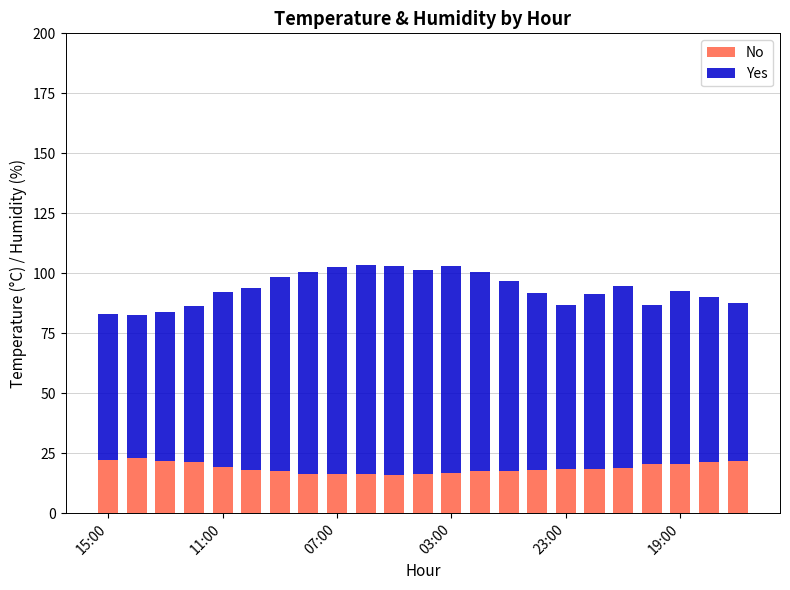

What is the sum of all No values?

433.8